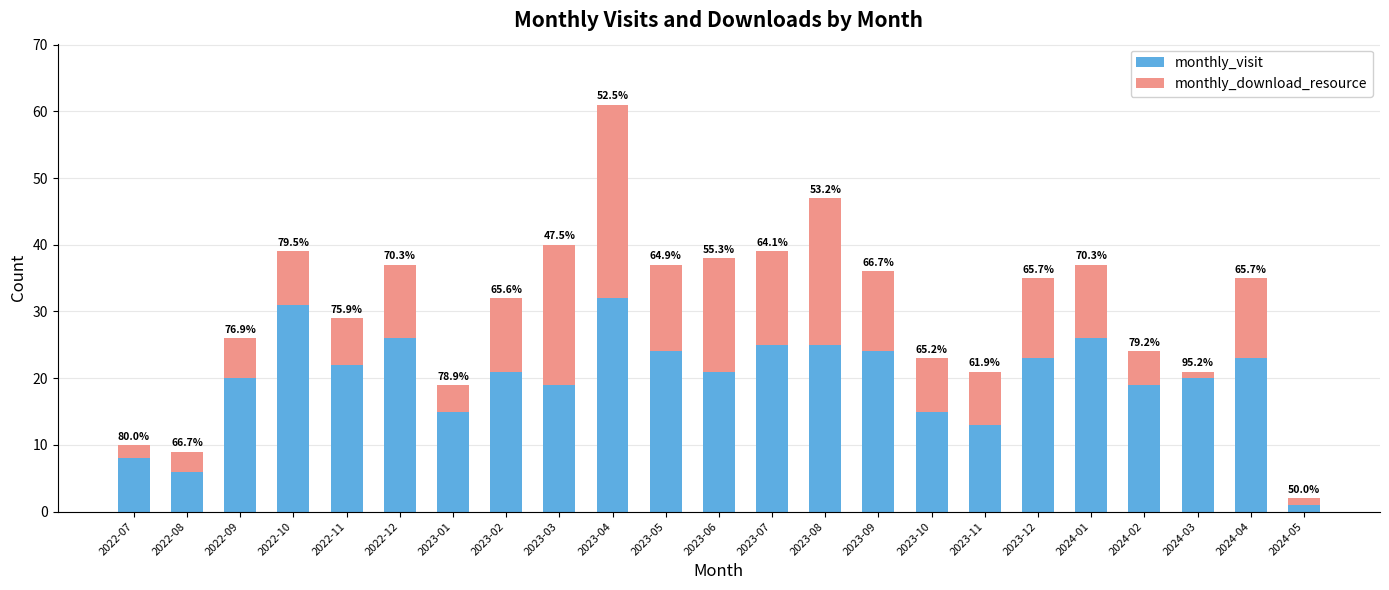

Rank the categories by monthly_download_resource value from highest to lowest.

2023-04, 2023-08, 2023-03, 2023-06, 2023-07, 2023-05, 2023-09, 2023-12, 2024-04, 2022-12, 2023-02, 2024-01, 2022-10, 2023-10, 2023-11, 2022-11, 2022-09, 2024-02, 2023-01, 2022-08, 2022-07, 2024-03, 2024-05